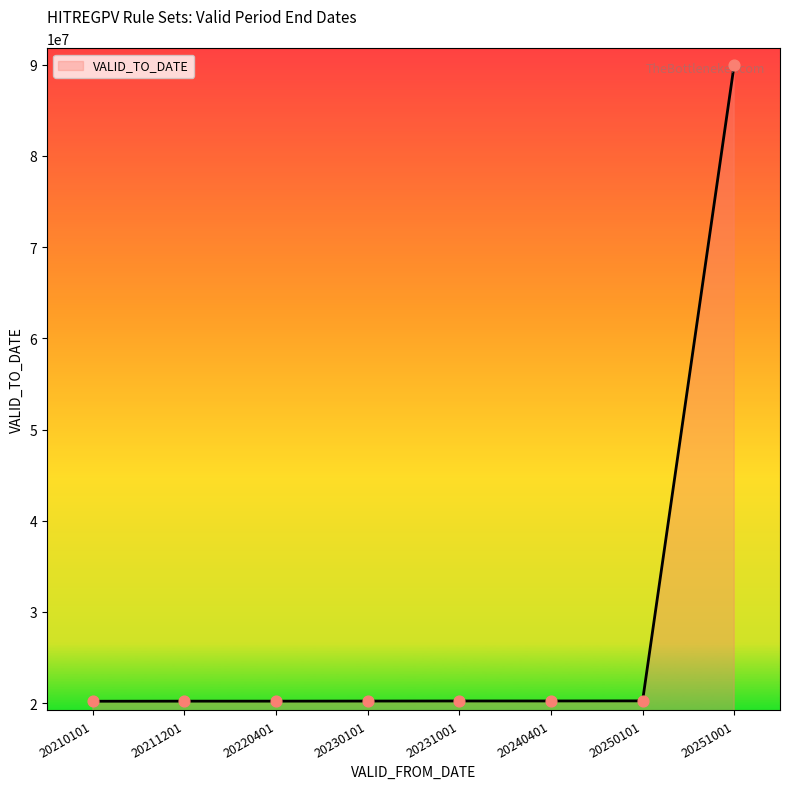

Approximately how many times larger is the value at 20251001 compared to 20211201?

4.5